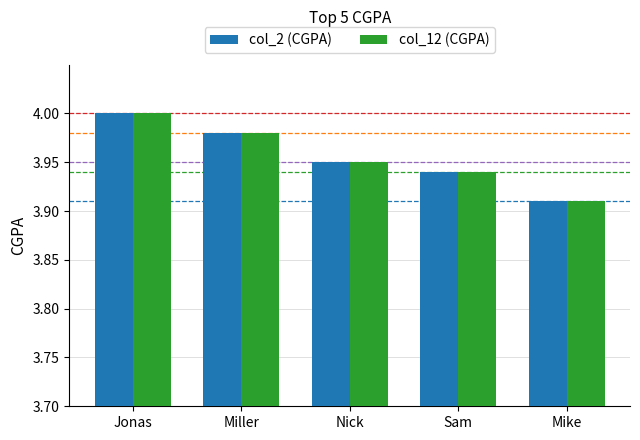

What is the sum of all col_2 (CGPA) values?

19.8